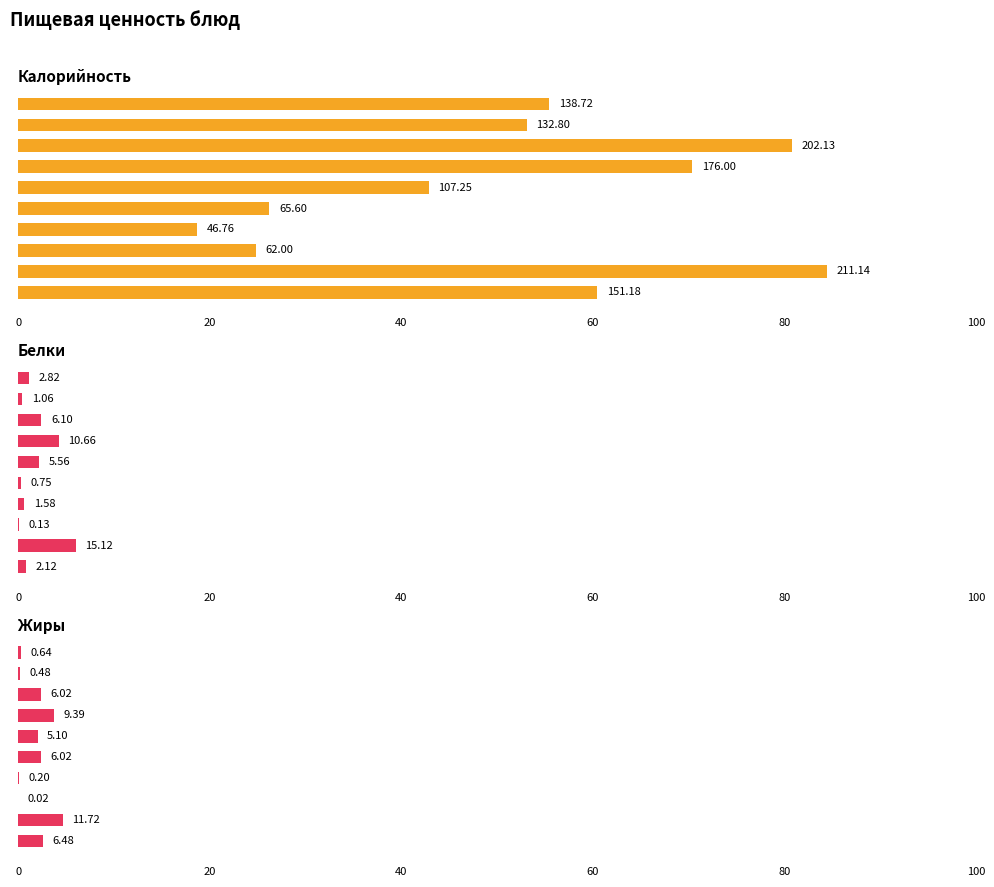

Which series has the largest total across all categories?

Калорийность